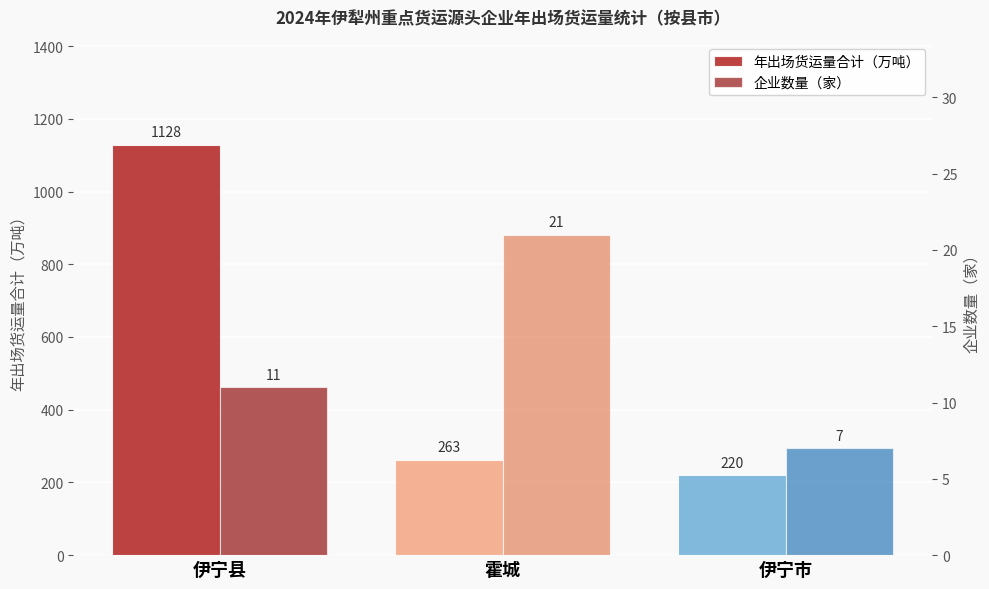

At how many categories does at least one series exceed 534?

1